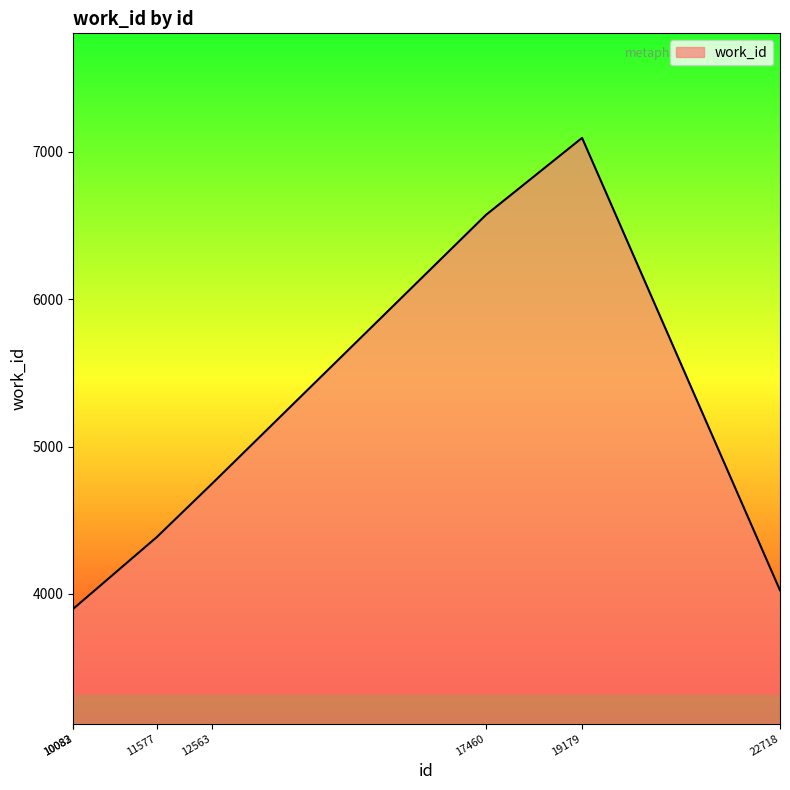

What is the smallest value displayed?

3899